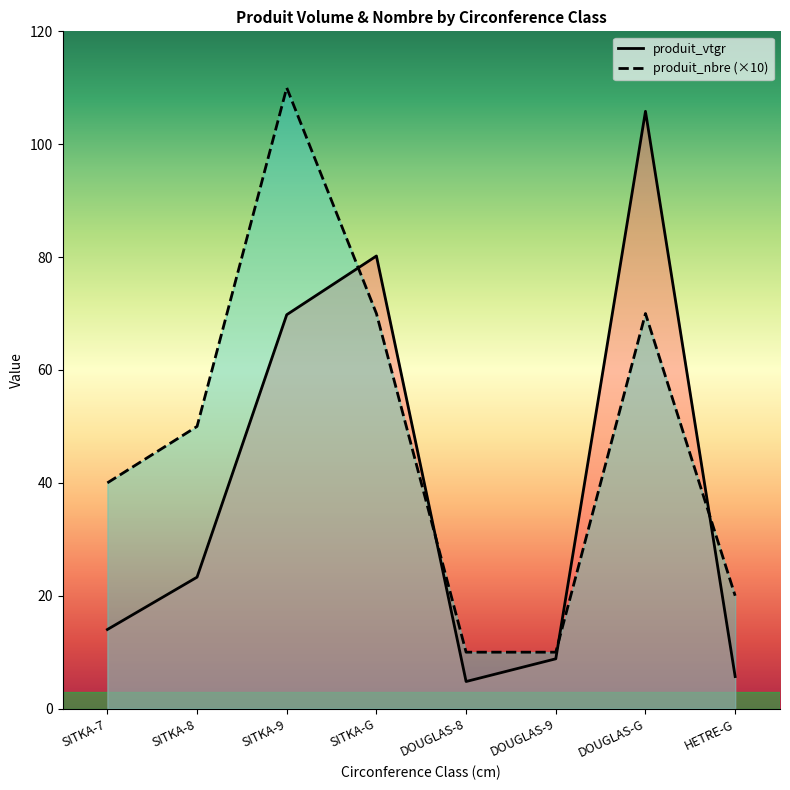

Rank the series by their maximum value, from lowest to highest.

produit_vtgr, produit_nbre (×10)